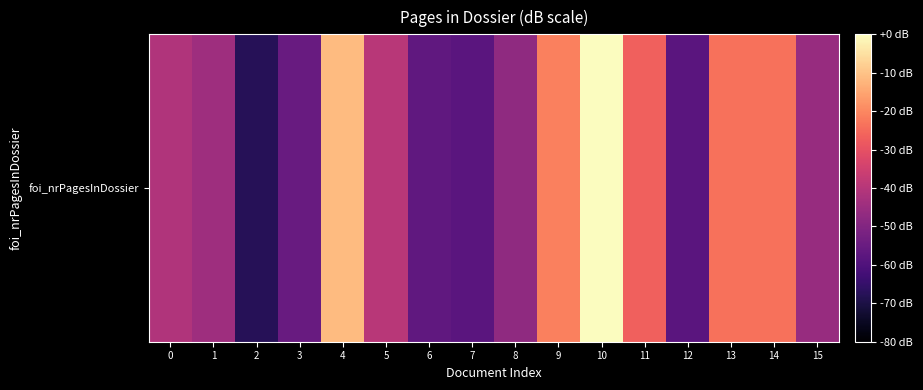

At which label does the data first exceed -40?

4